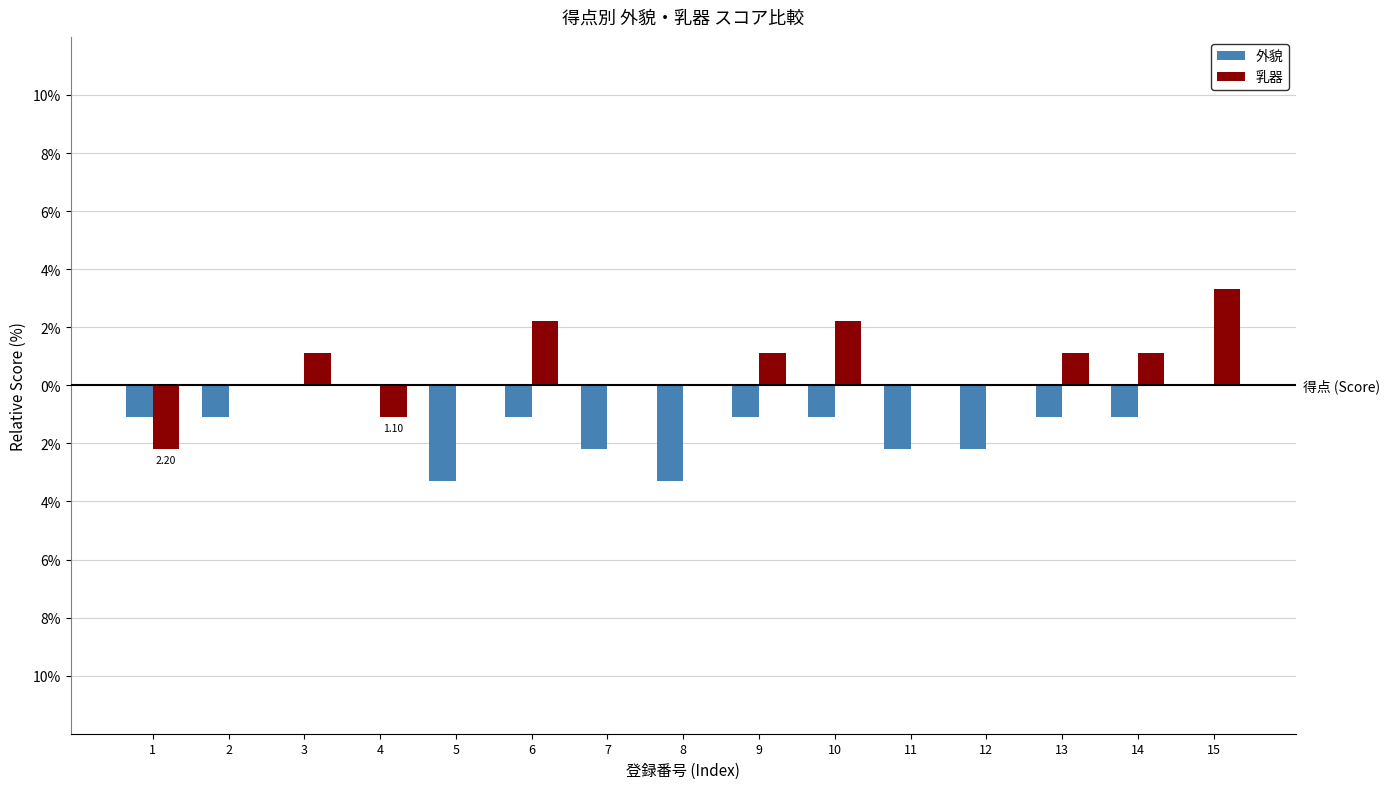

True or false: 乳器 has a value of 1.1 at 13.

True